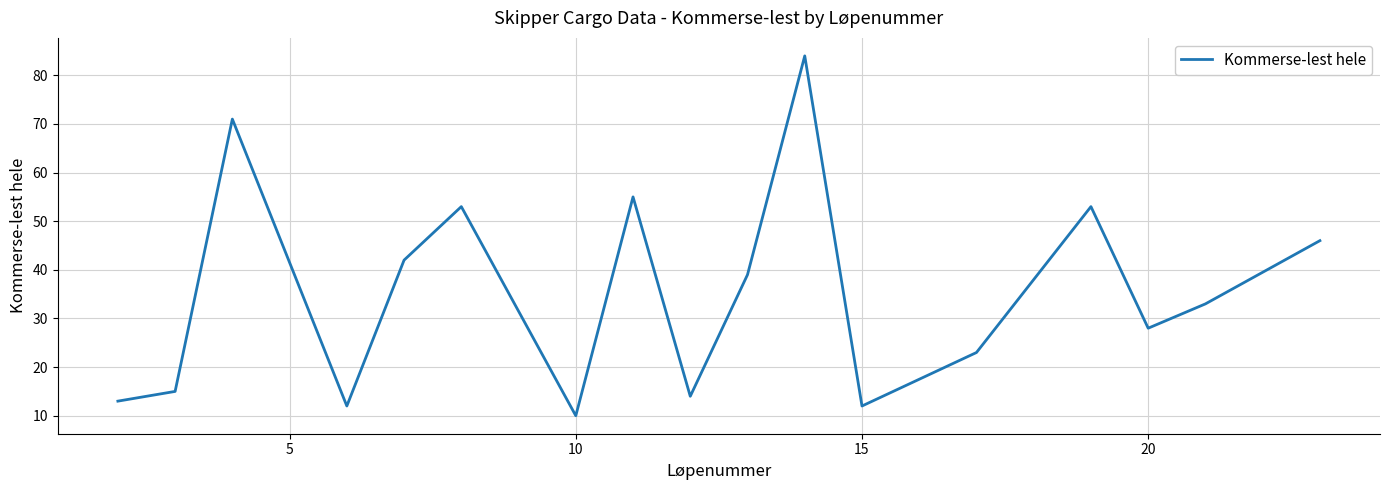

What is the difference between the maximum and minimum values?

74